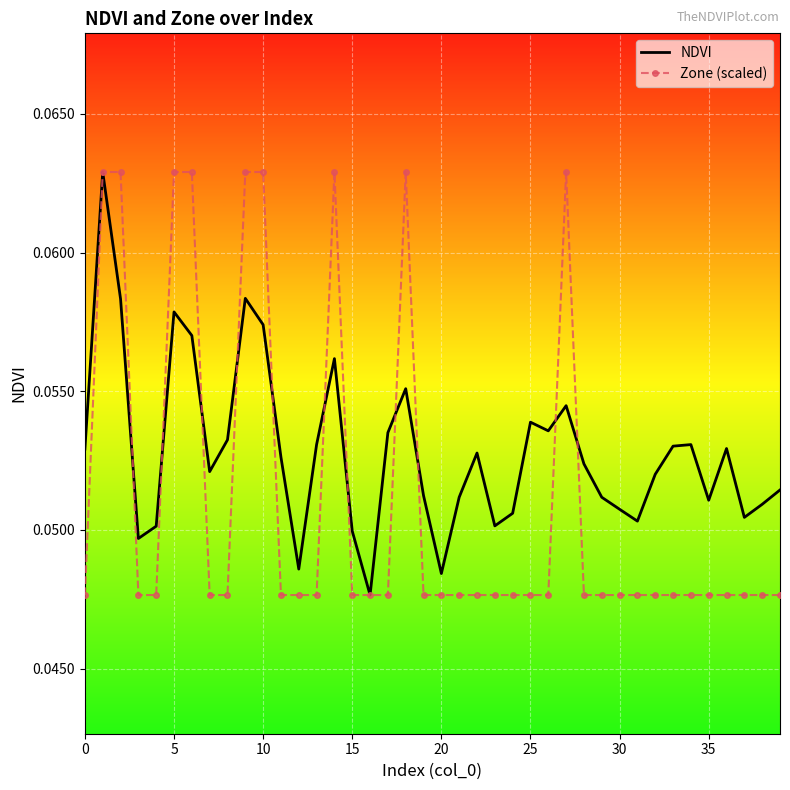

Rank the series by their average value, from highest to lowest.

NDVI, Zone (scaled)